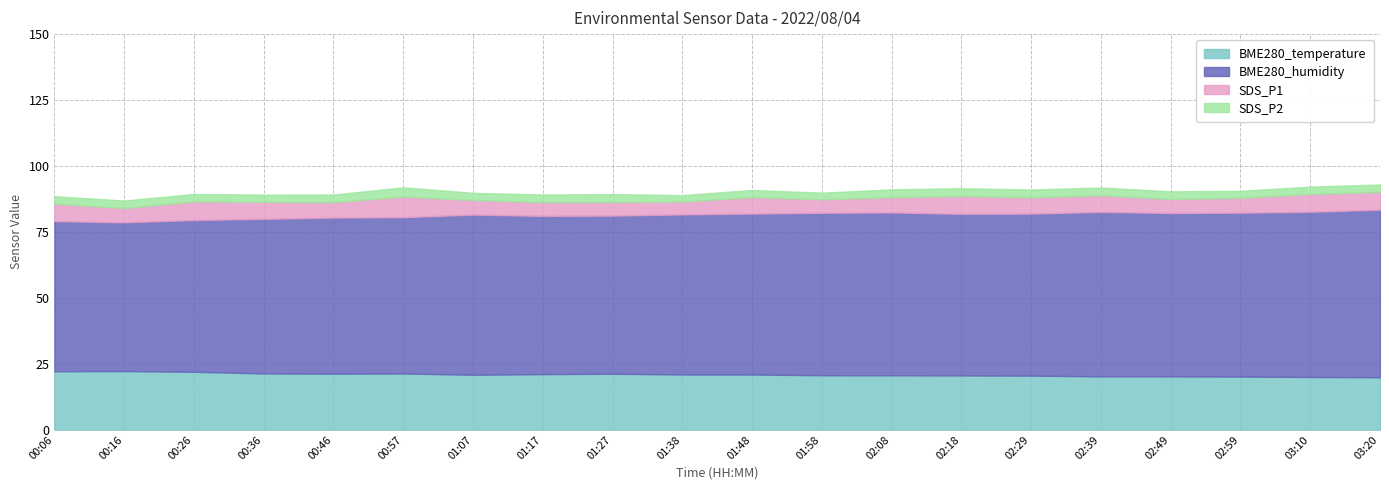

At which category does BME280_temperature reach its first local peak?

00:16